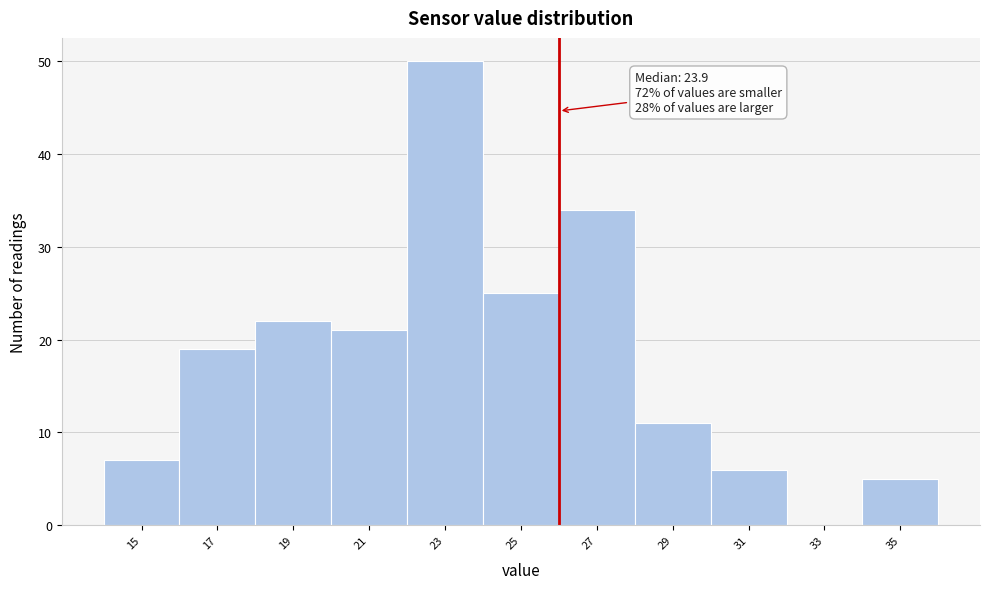

Reading left to right, what are all the values shown in this chart?

15=7	17=19	19=22	21=21	23=50	25=25	27=34	29=11	31=6	33=0	35=5